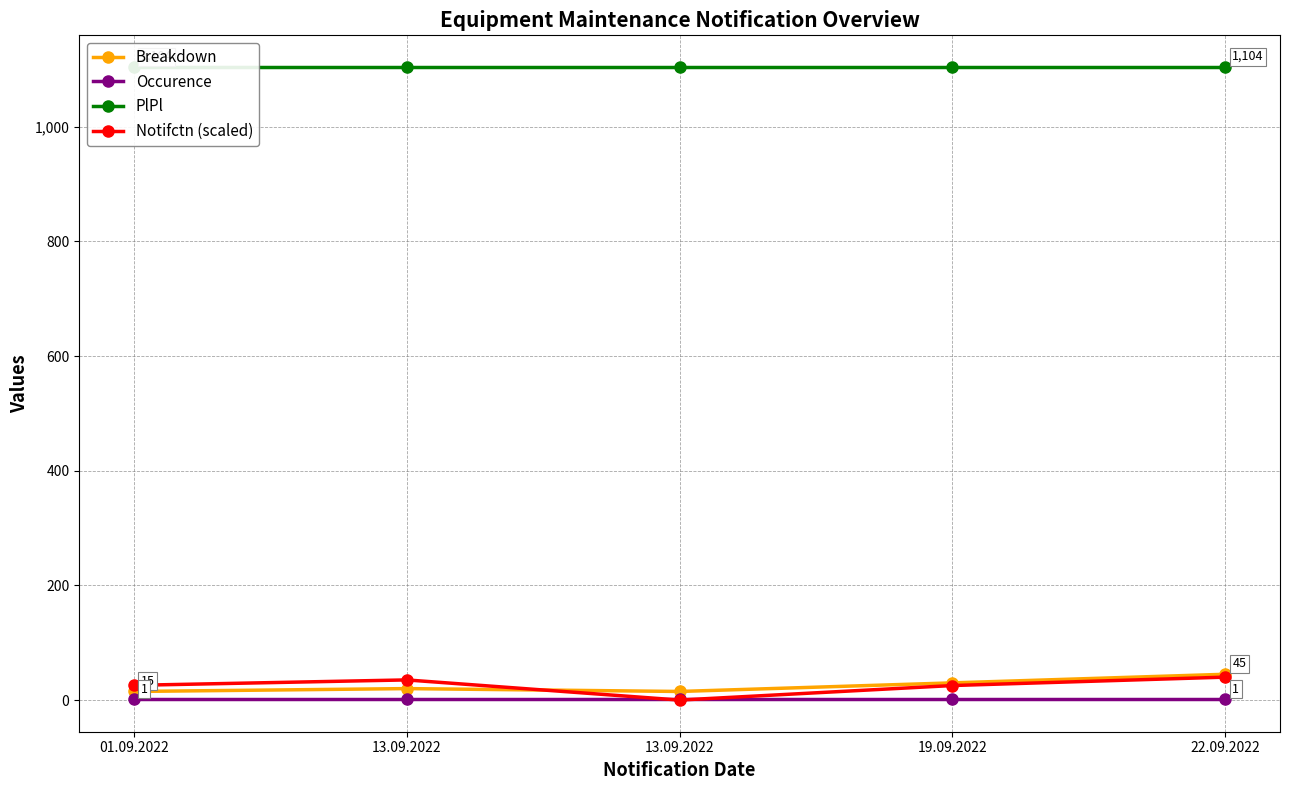

Does the chart display data point markers on the line(s)?

Yes